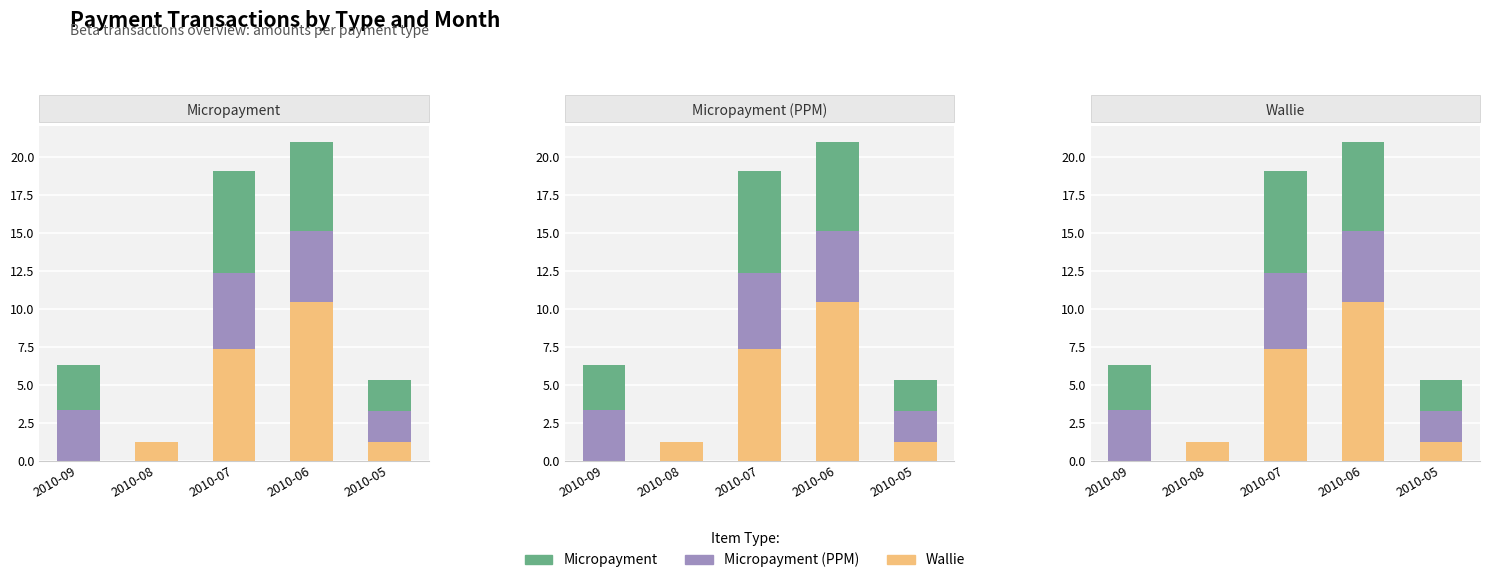

How many data points in Micropayment are less than 2?

1